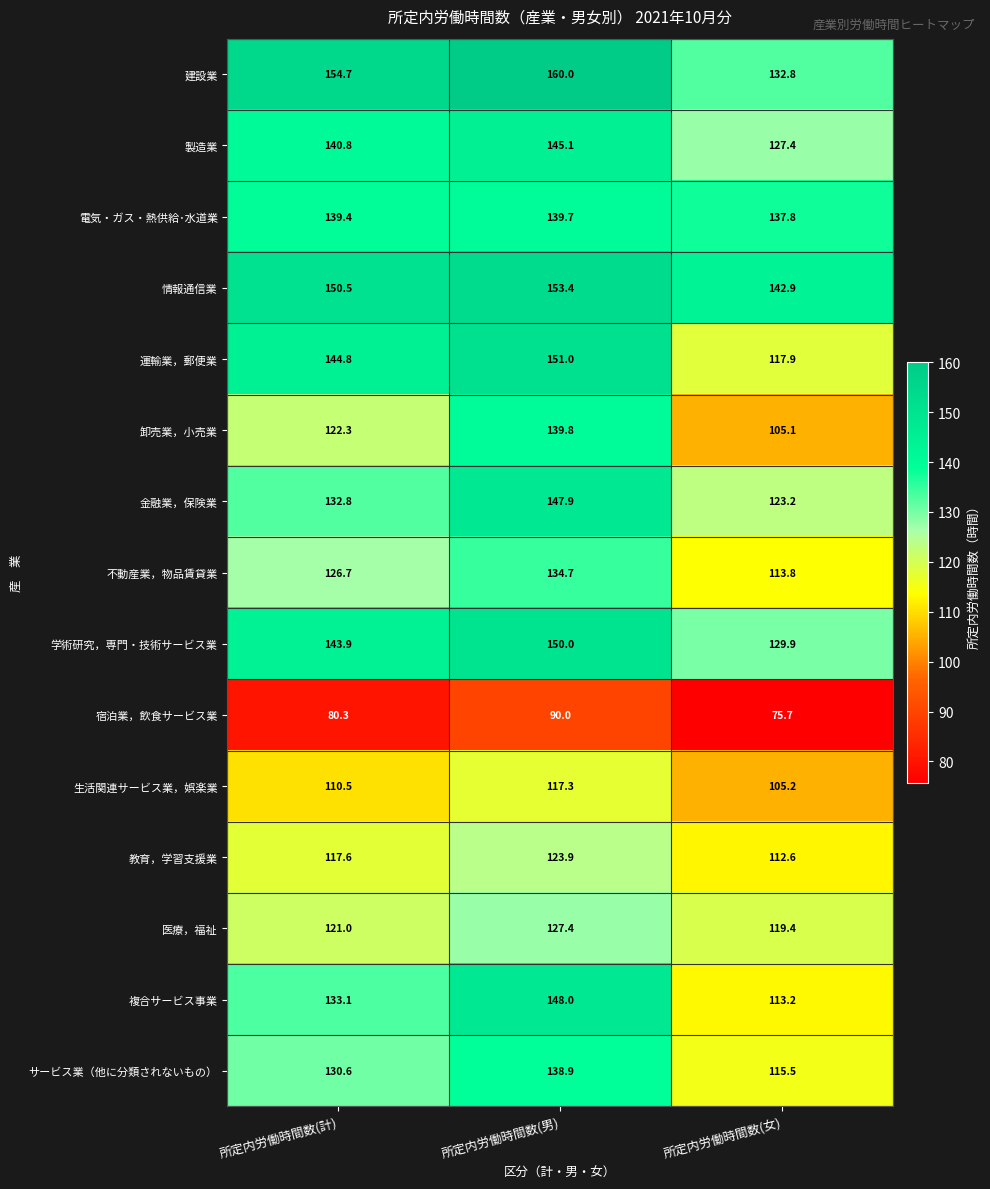

What is the smallest value displayed?

75.7